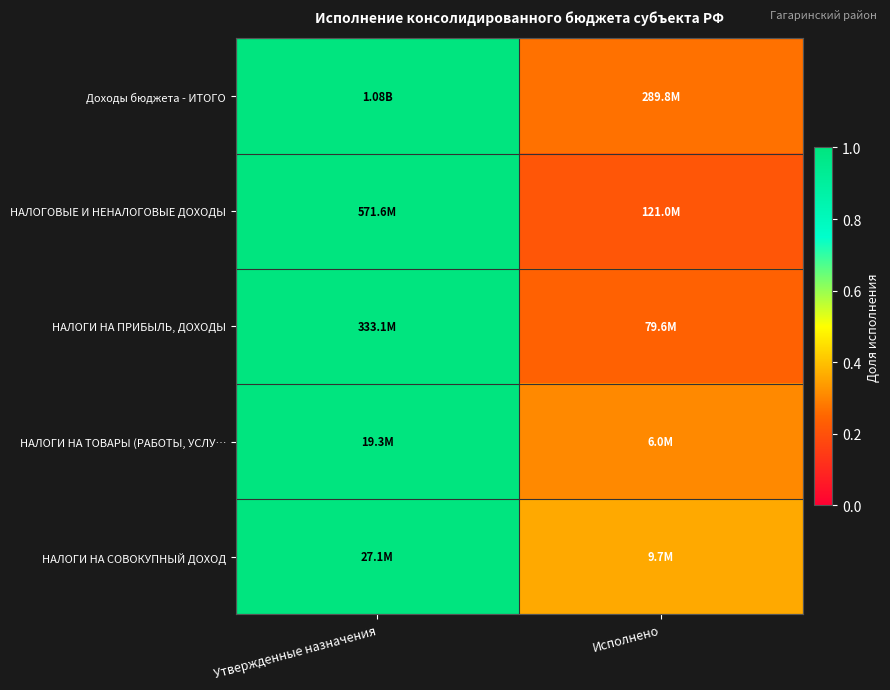

Reading left to right, extract all data points from this chart.

Доходы бюджета - ИТОГО: Утвержденные назначения=1.0	Исполнено=0.3
НАЛОГОВЫЕ И НЕНАЛОГОВЫЕ ДОХОДЫ: Утвержденные назначения=1.0	Исполнено=0.2
НАЛОГИ НА ПРИБЫЛЬ, ДОХОДЫ: Утвержденные назначения=1.0	Исполнено=0.2
НАЛОГИ НА ТОВАРЫ (РАБОТЫ, УСЛУ…: Утвержденные назначения=1.0	Исполнено=0.3
НАЛОГИ НА СОВОКУПНЫЙ ДОХОД: Утвержденные назначения=1.0	Исполнено=0.4